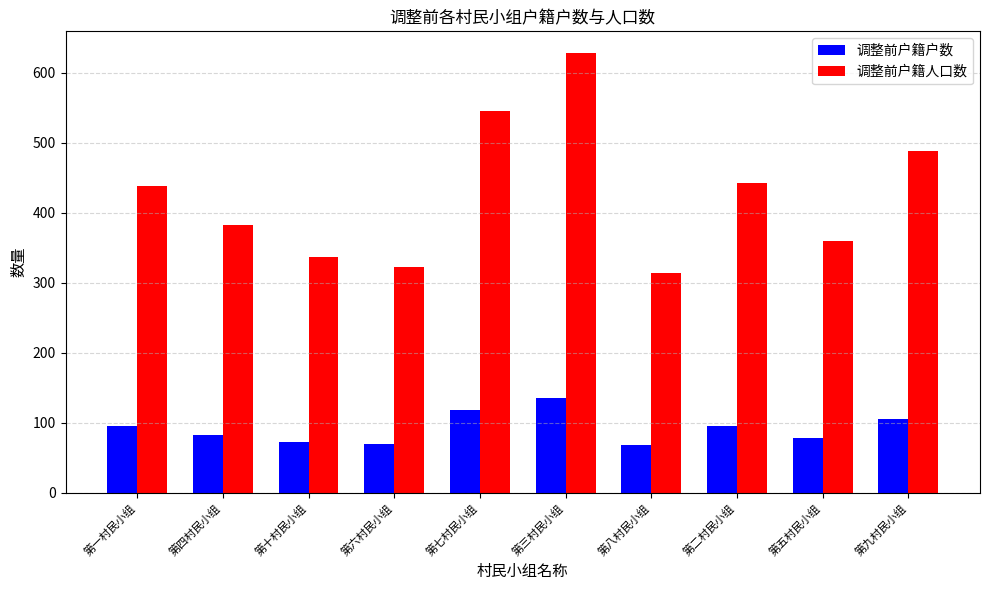

List the series in order of their peak value, lowest first.

调整前户籍户数, 调整前户籍人口数